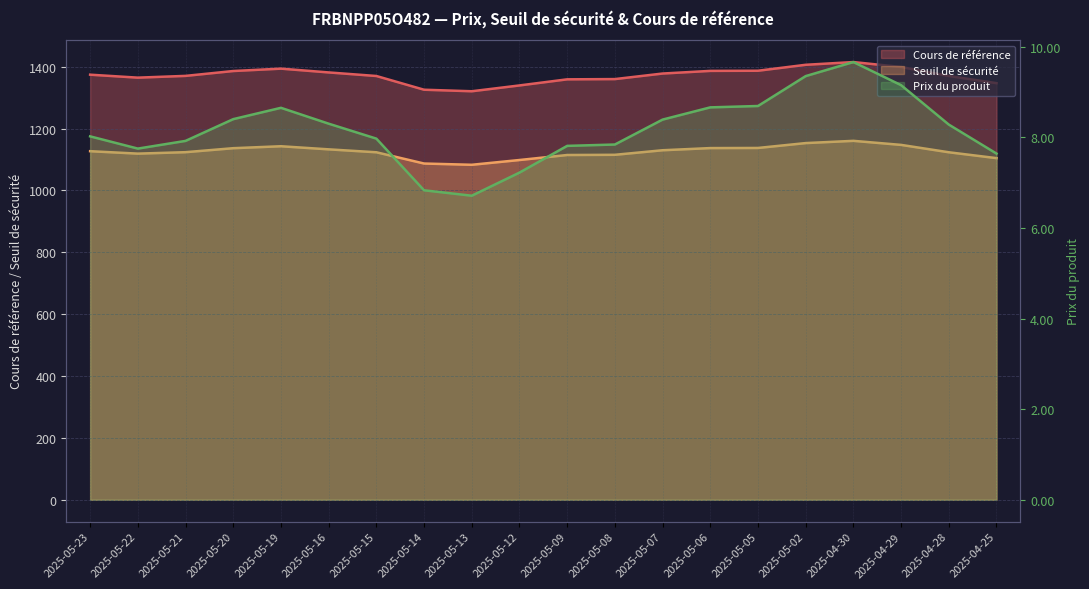

The value of Cours de référence at 2025-04-30 is 1415.2. True or false?

True